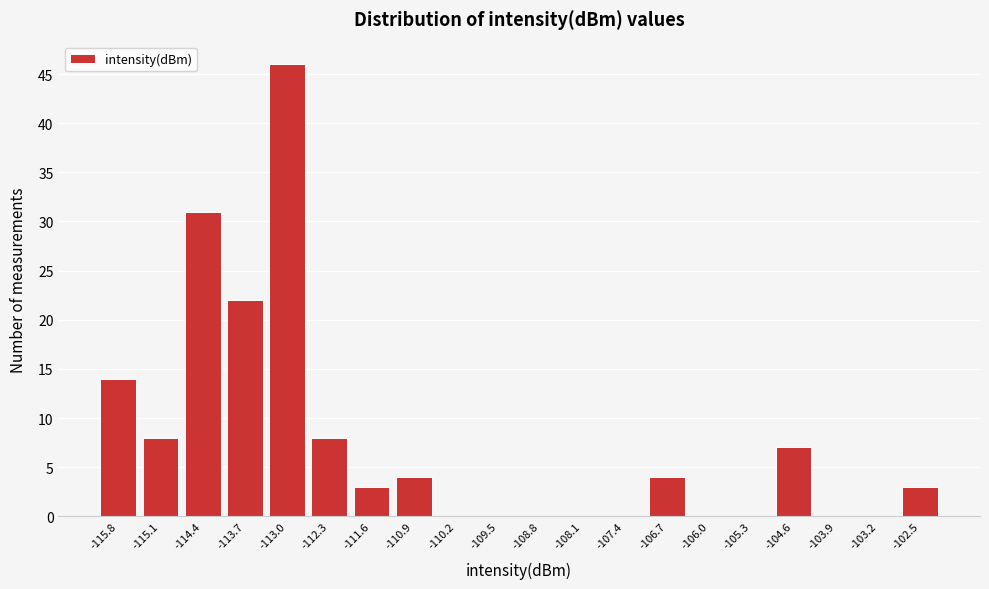

Reading left to right, extract all data points from this chart.

-115.8=14	-115.1=8	-114.4=31	-113.7=22	-113.0=46	-112.3=8	-111.6=3	-110.9=4	-110.2=0	-109.5=0	-108.8=0	-108.1=0	-107.4=0	-106.7=4	-106.0=0	-105.3=0	-104.6=7	-103.9=0	-103.2=0	-102.5=3